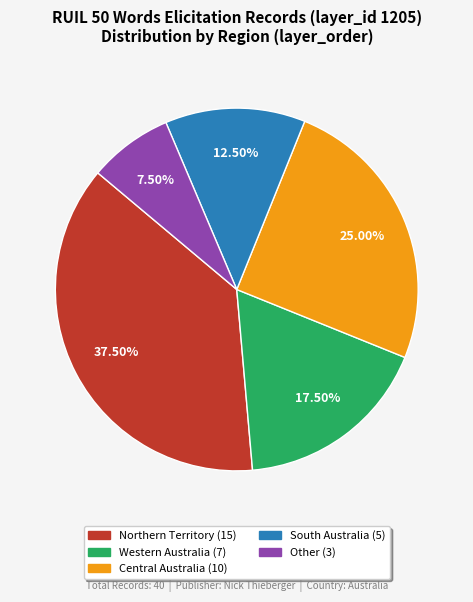

Is there any slice that represents more than half of the pie?

No